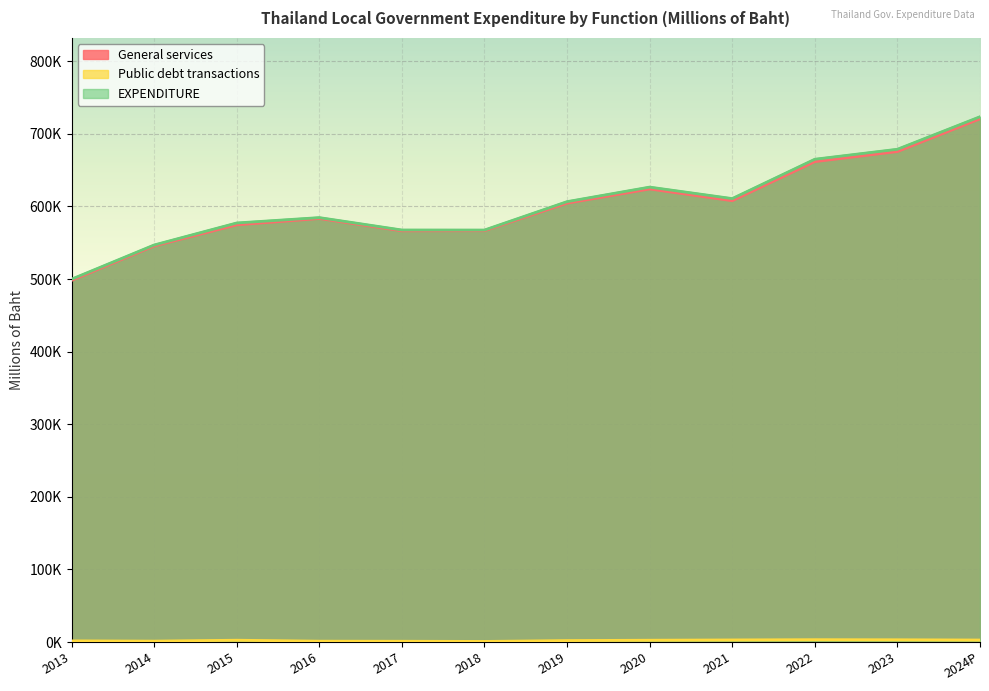

True or false: General services and EXPENDITURE intersect in this chart.

False